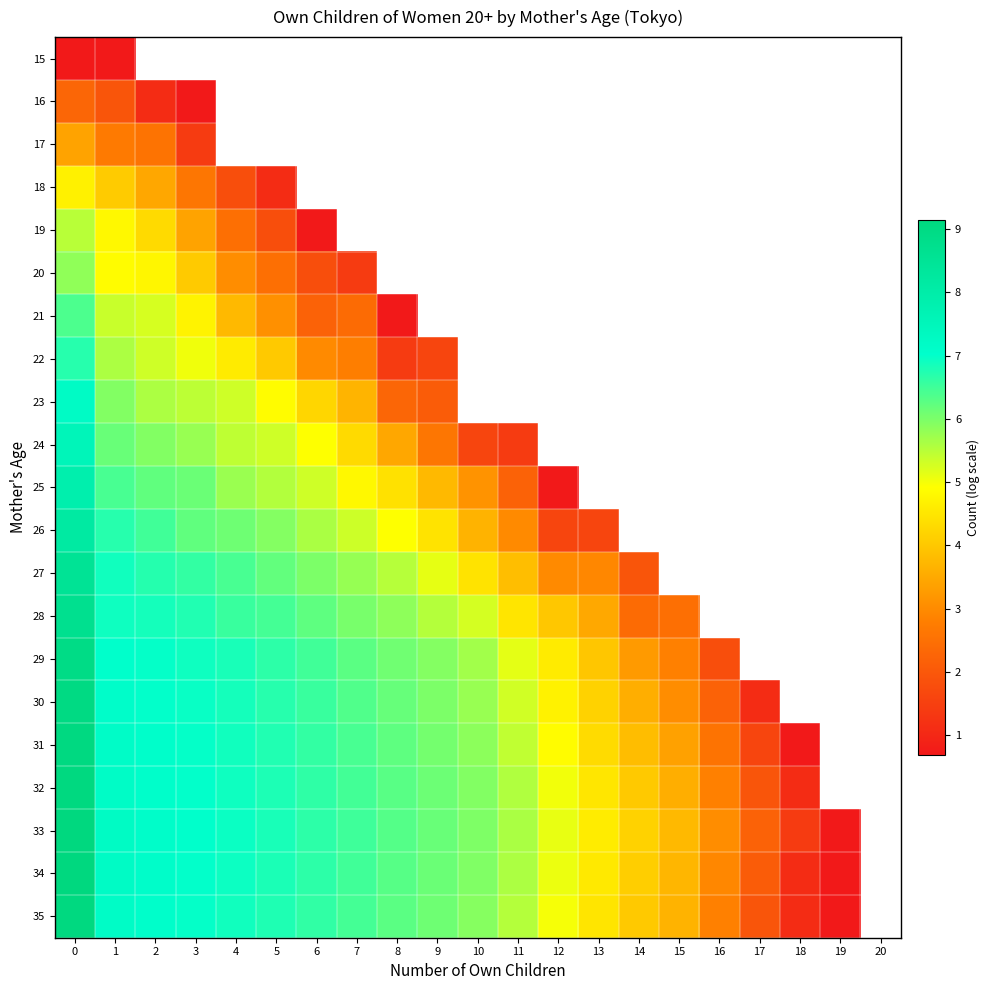

List the labels in order of 34 value, smallest first.

19, 20, 18, 17, 16, 15, 14, 13, 12, 11, 10, 9, 8, 7, 6, 5, 4, 3, 2, 1, 0